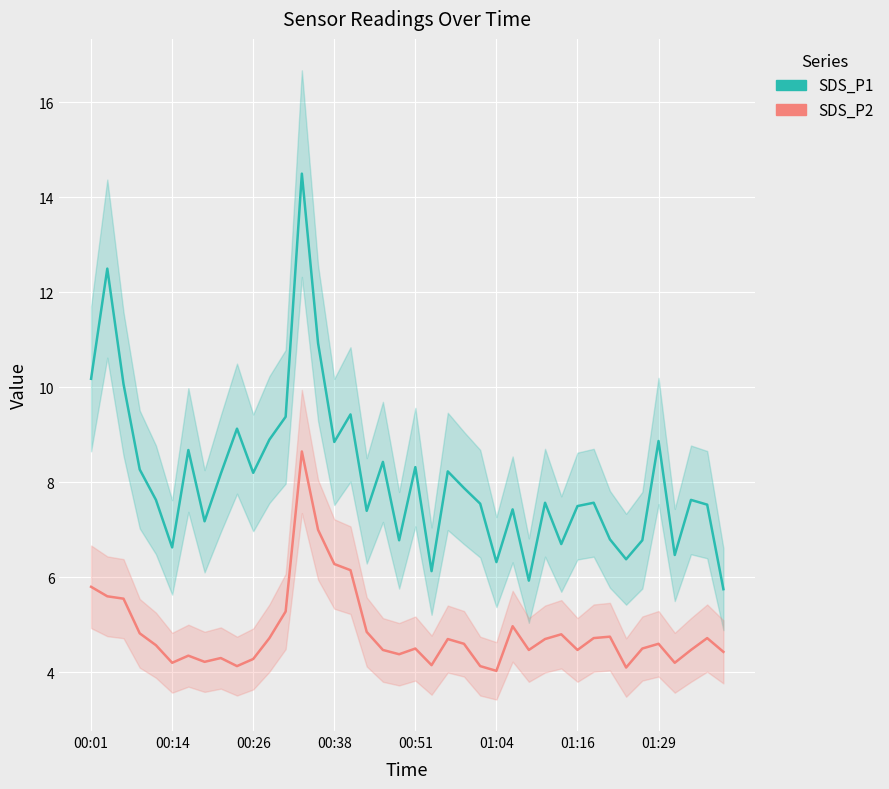

What is the sum of the SDS_P2 values at 11 and 27?

9.2